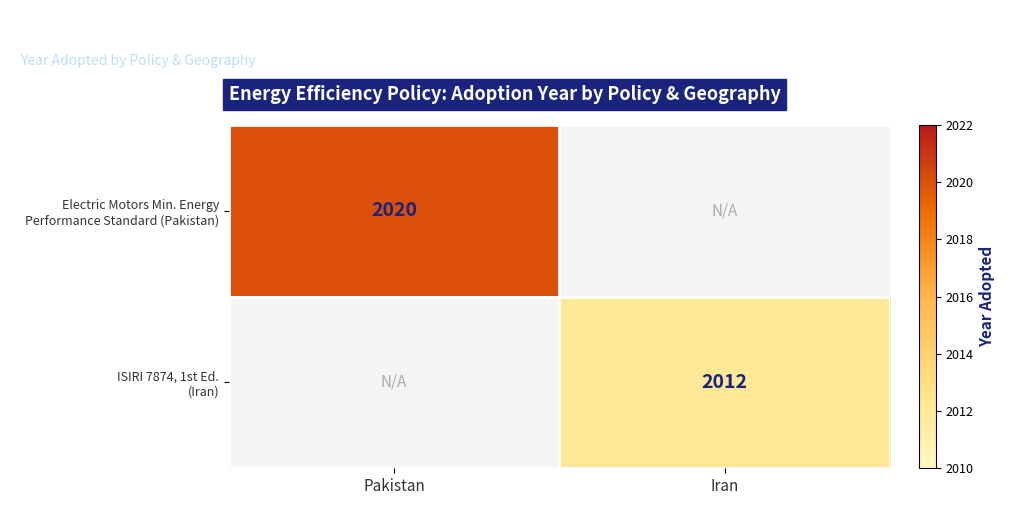

At which category does the chart reach its peak across all series?

Pakistan